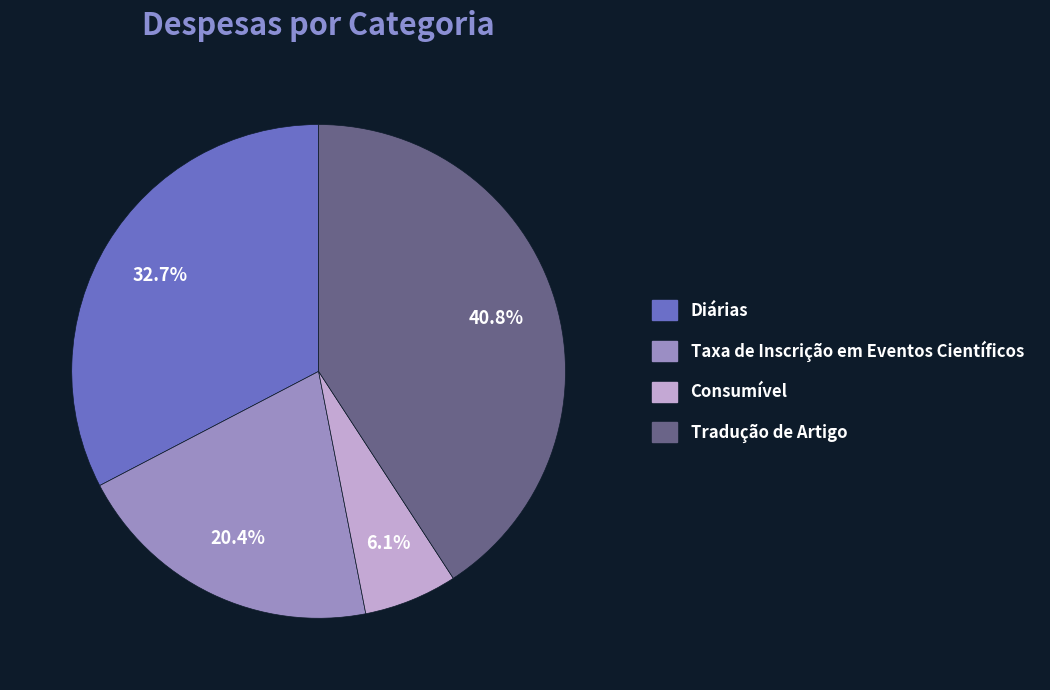

Do Diárias and Tradução de Artigo together represent more than half of the pie?

Yes